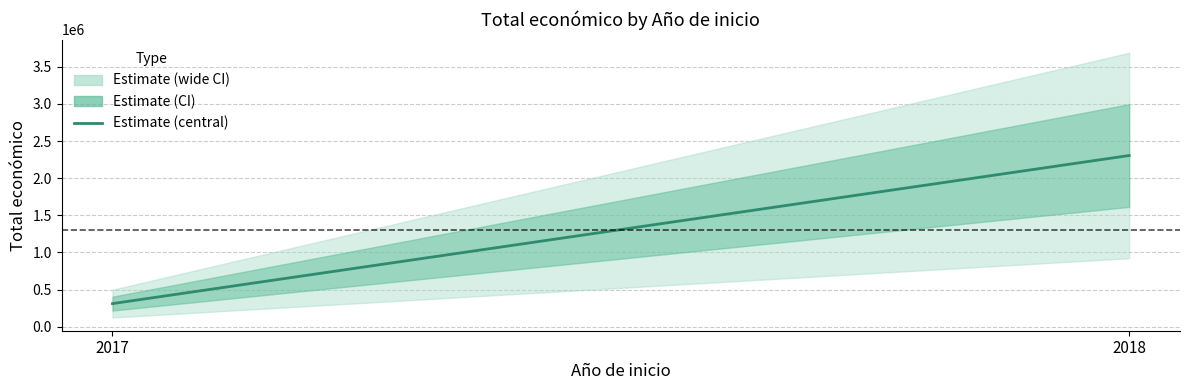

Does the chart have visible grid lines?

Yes